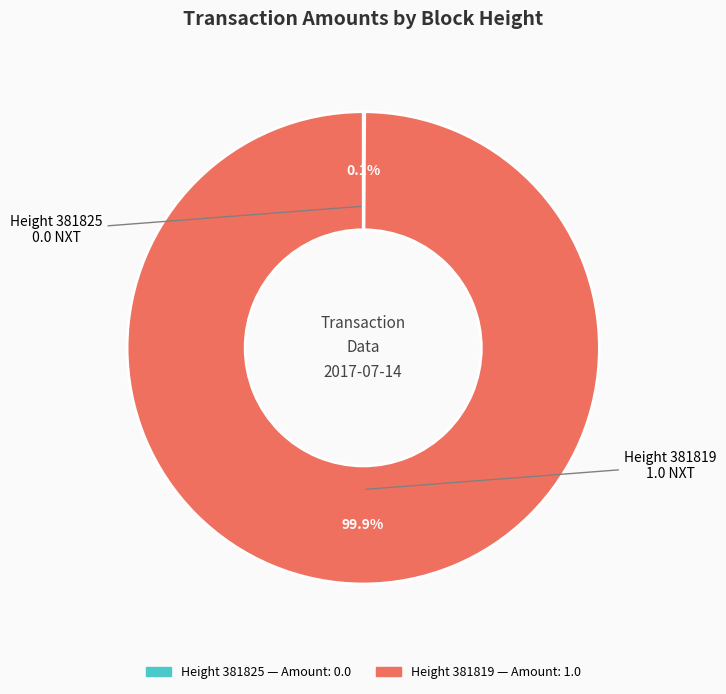

Is there any slice that represents more than half of the pie?

Yes